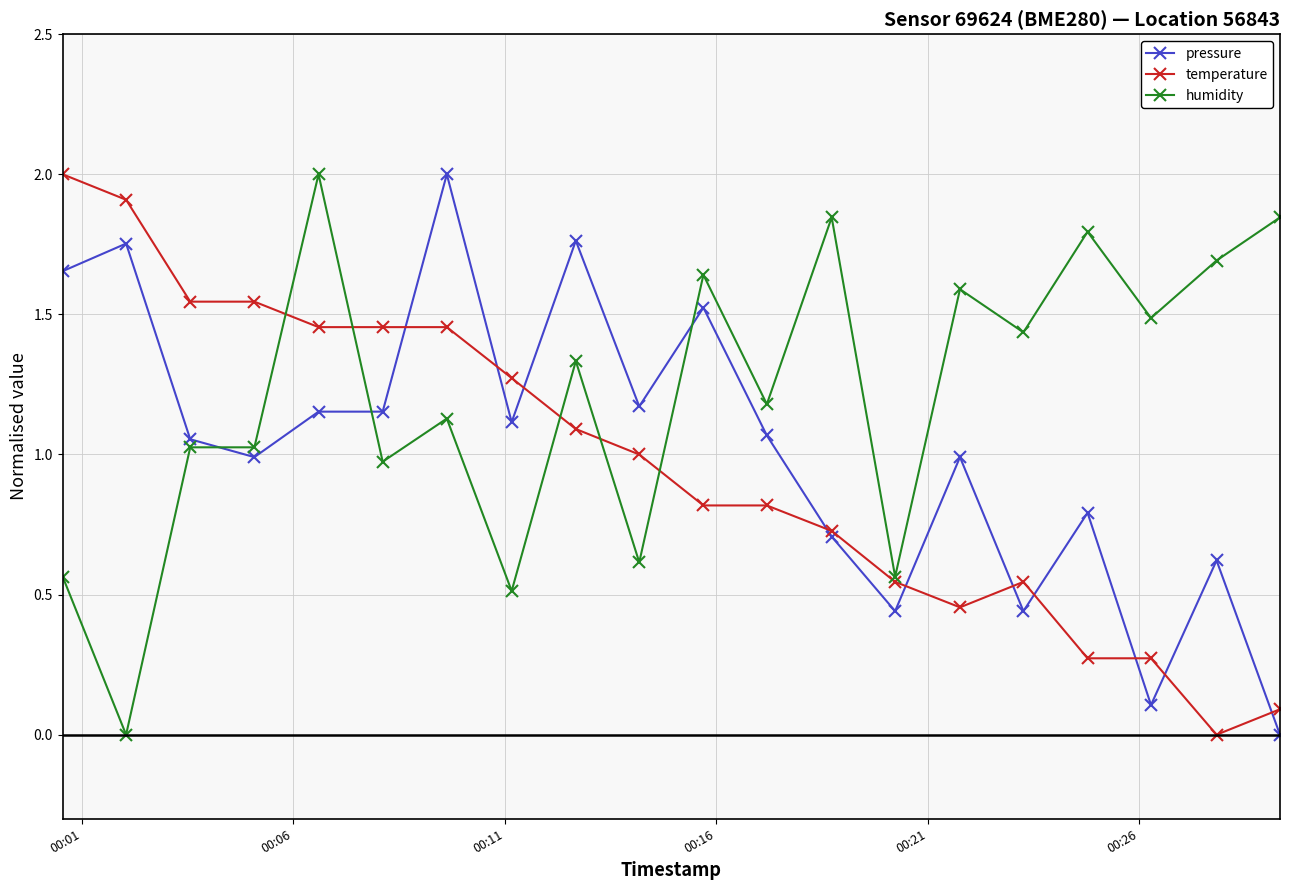

How many intersections are there between pressure and humidity?

3